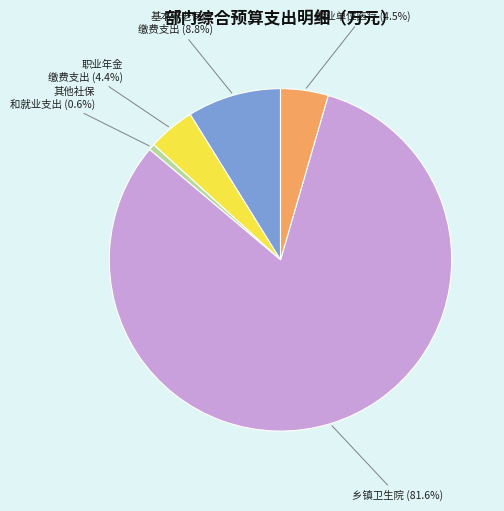

Is there a majority slice in this chart?

Yes